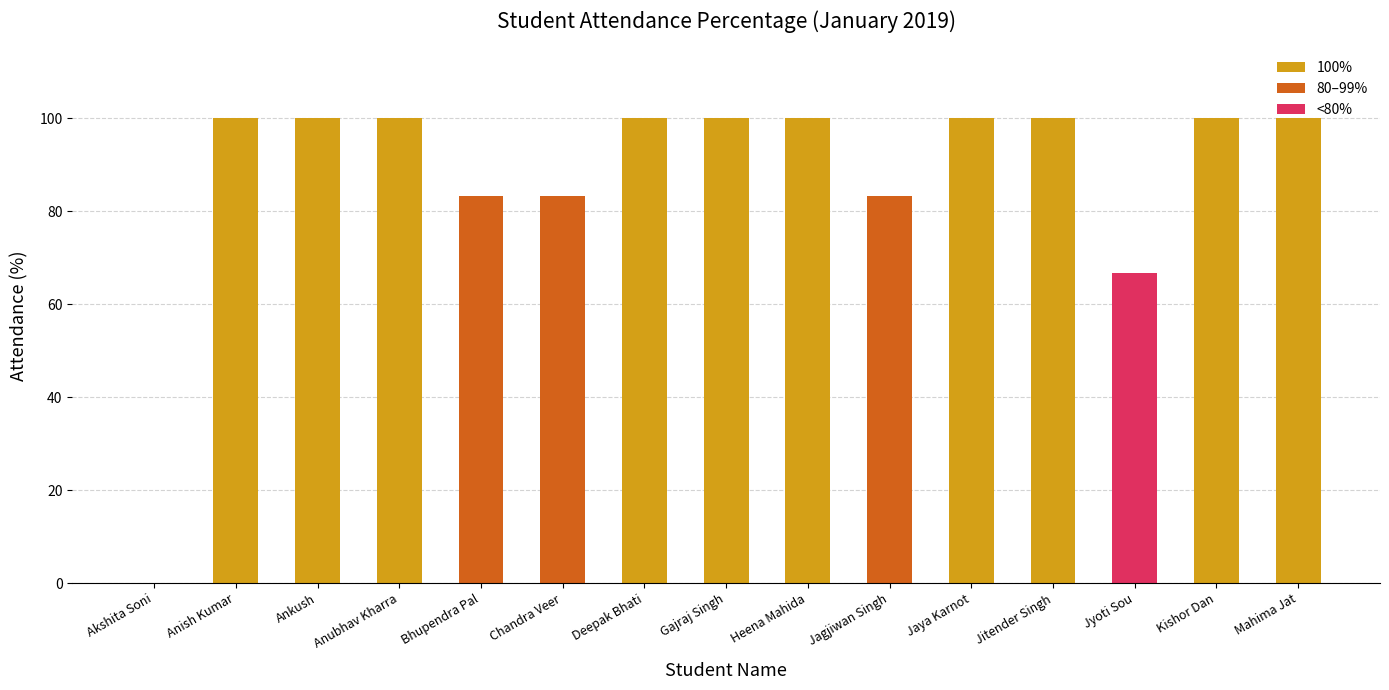

Which has a higher value, Ankush or Jagjiwan Singh?

Ankush